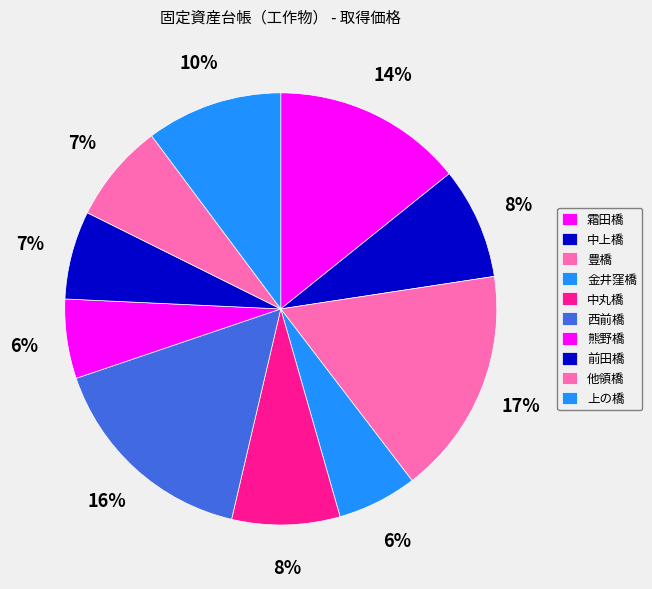

The 中上橋 slice represents 8% of the pie. True or false?

True